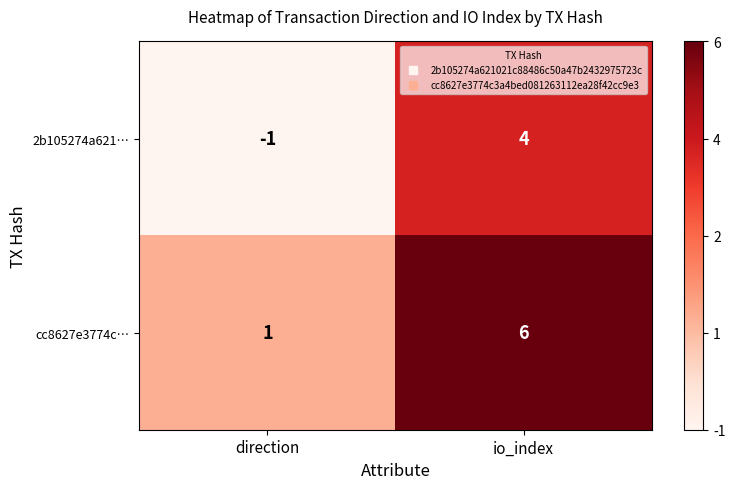

Rank the series by their average value, from highest to lowest.

cc8627e3774c…, 2b105274a621…